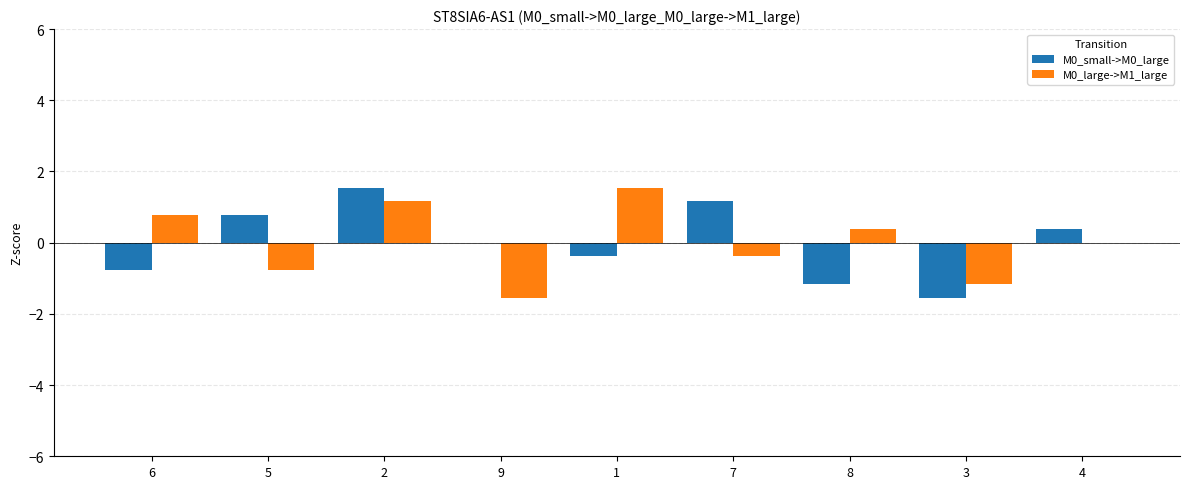

Which series changed the most between 2 and 3?

M0_small->M0_large